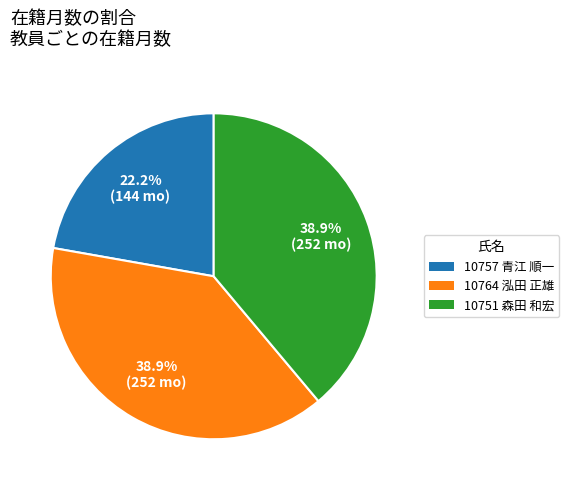

The 10764 泓田 正雄 slice represents 48% of the pie. True or false?

False